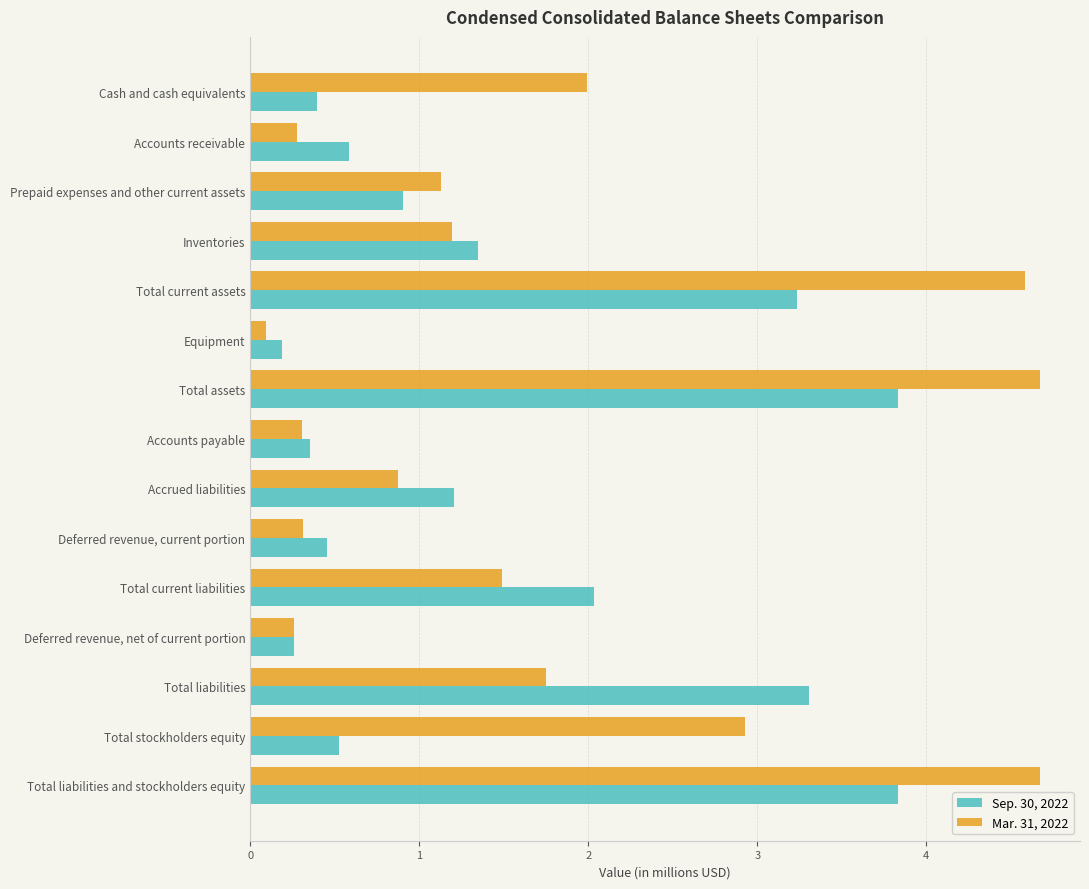

Which series changed the most between Total current assets and Deferred revenue, net of current portion?

Mar. 31, 2022